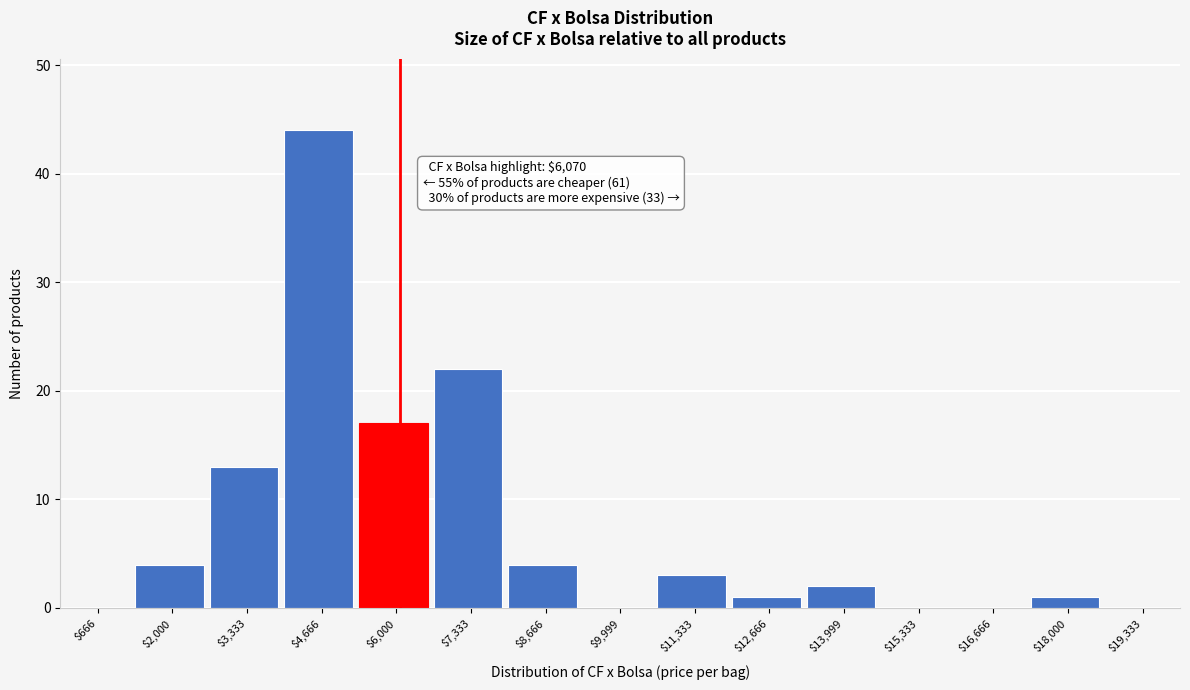

Over which range of the x-axis is the bar tallest?

4000 to 5400